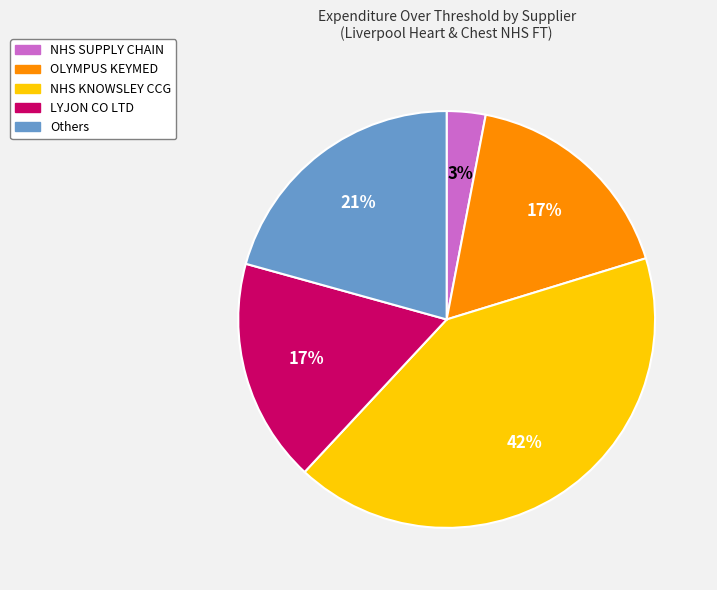

Does any single category account for the majority?

No